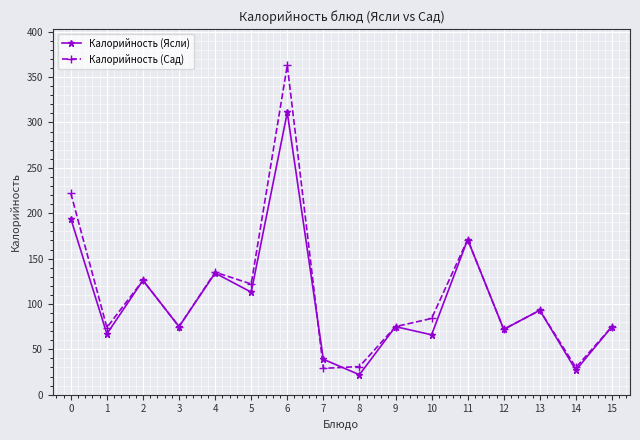

The value of Калорийность (Ясли) at 6 is 196. True or false?

False